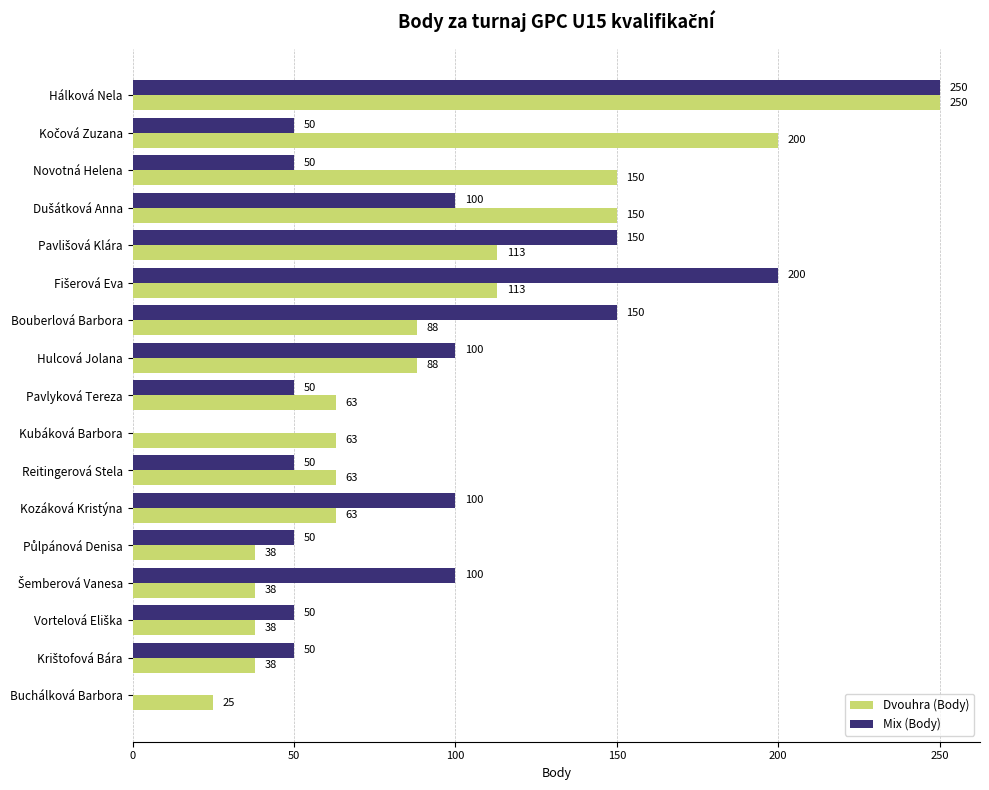

Which series has the largest total across all categories?

Dvouhra (Body)